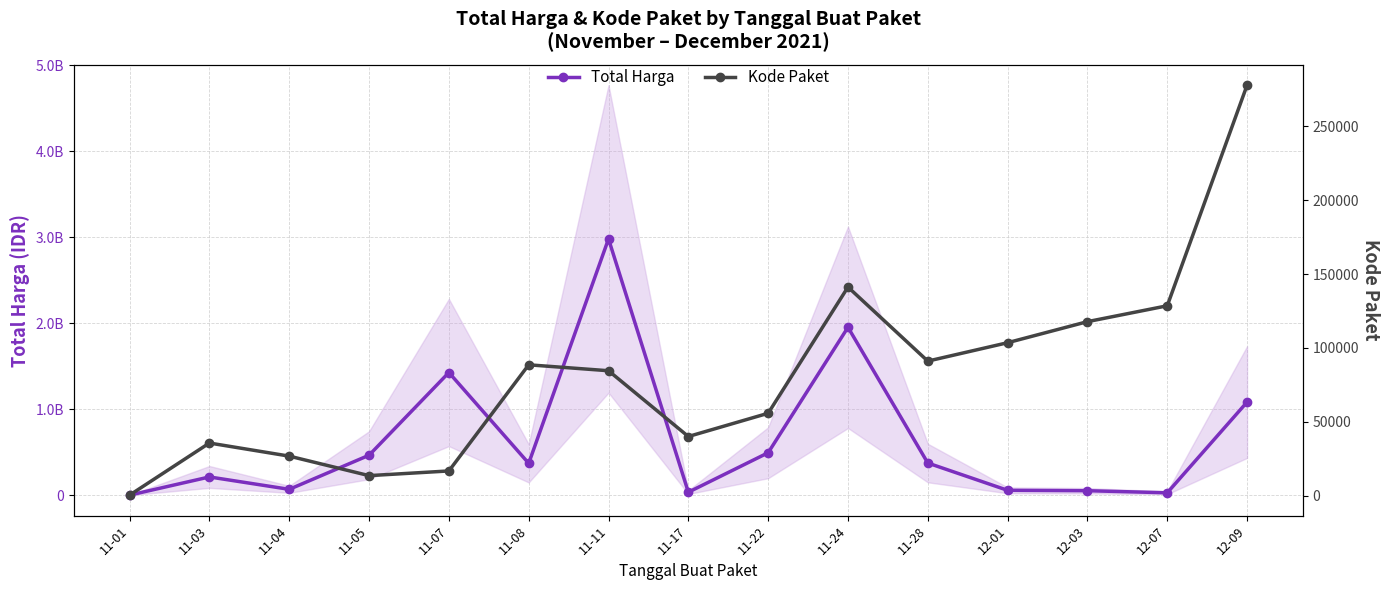

What is the label of the 10th point from the right?

11-08